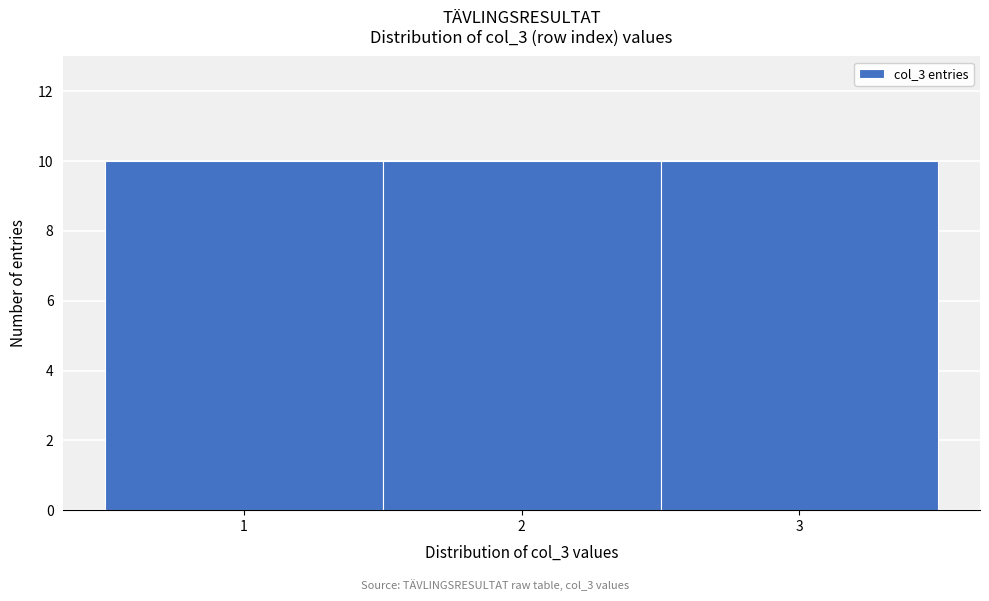

How tall is the bar that spans 0.5 to 1.5 on the x-axis? The values are not printed on the chart, so give them approximately, as read against the axis.

10